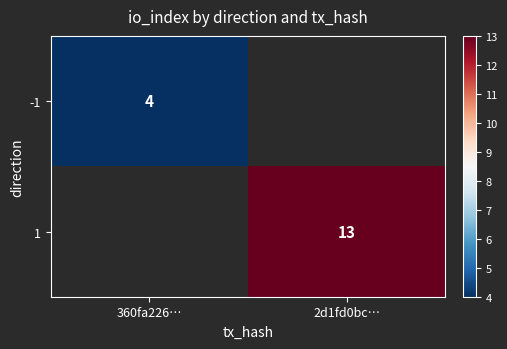

True or false: -1 has a value of 4 at 360fa226….

True